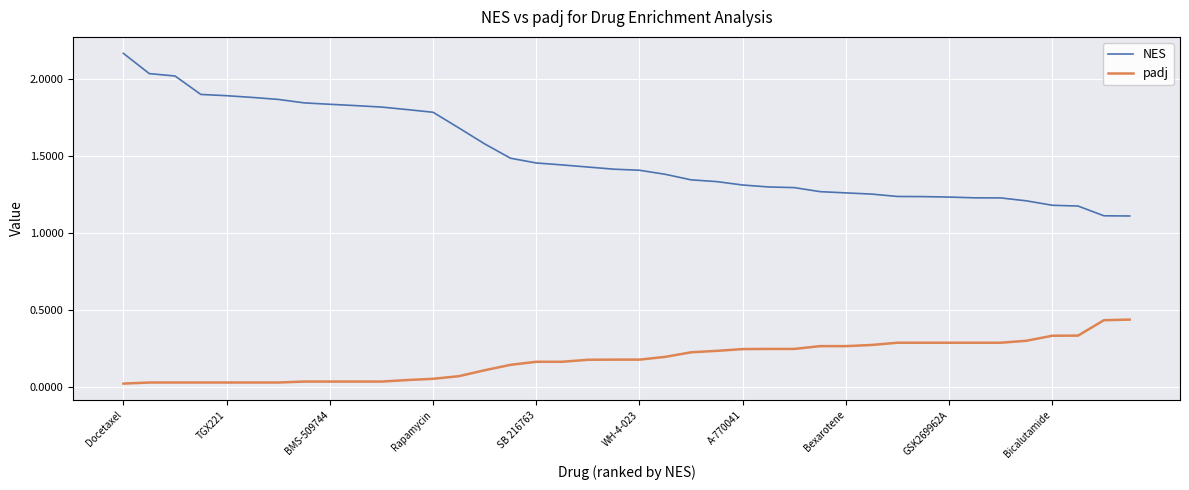

Which series has the largest total across all categories?

NES